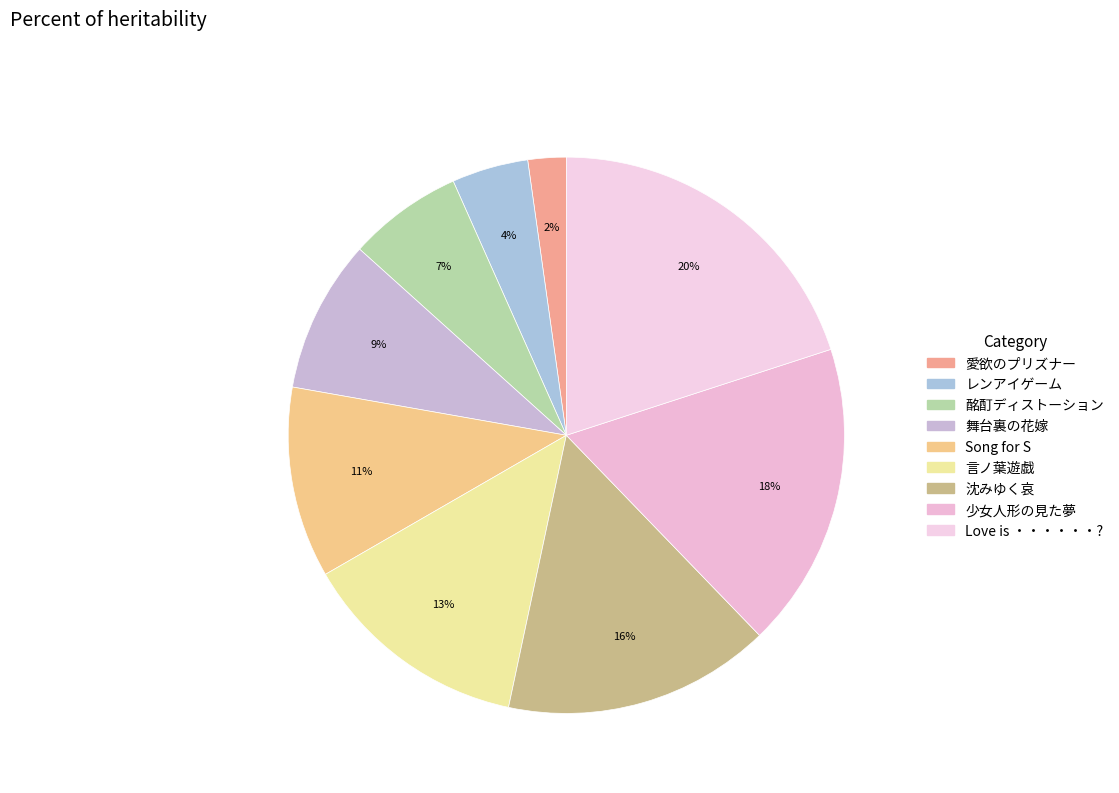

Is there any slice that represents more than half of the pie?

No